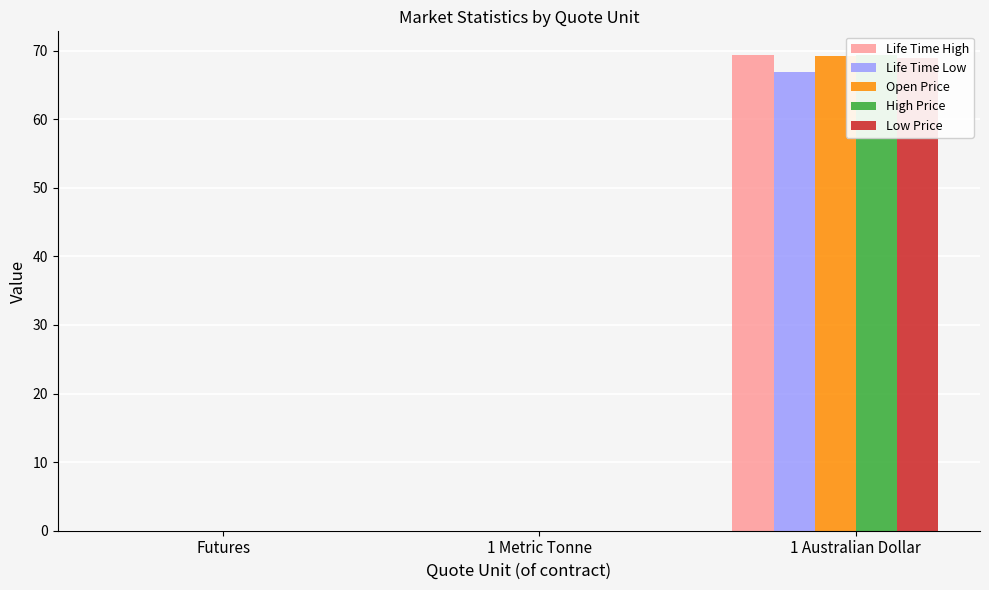

What is the label of the 3rd bar from the right?

Futures